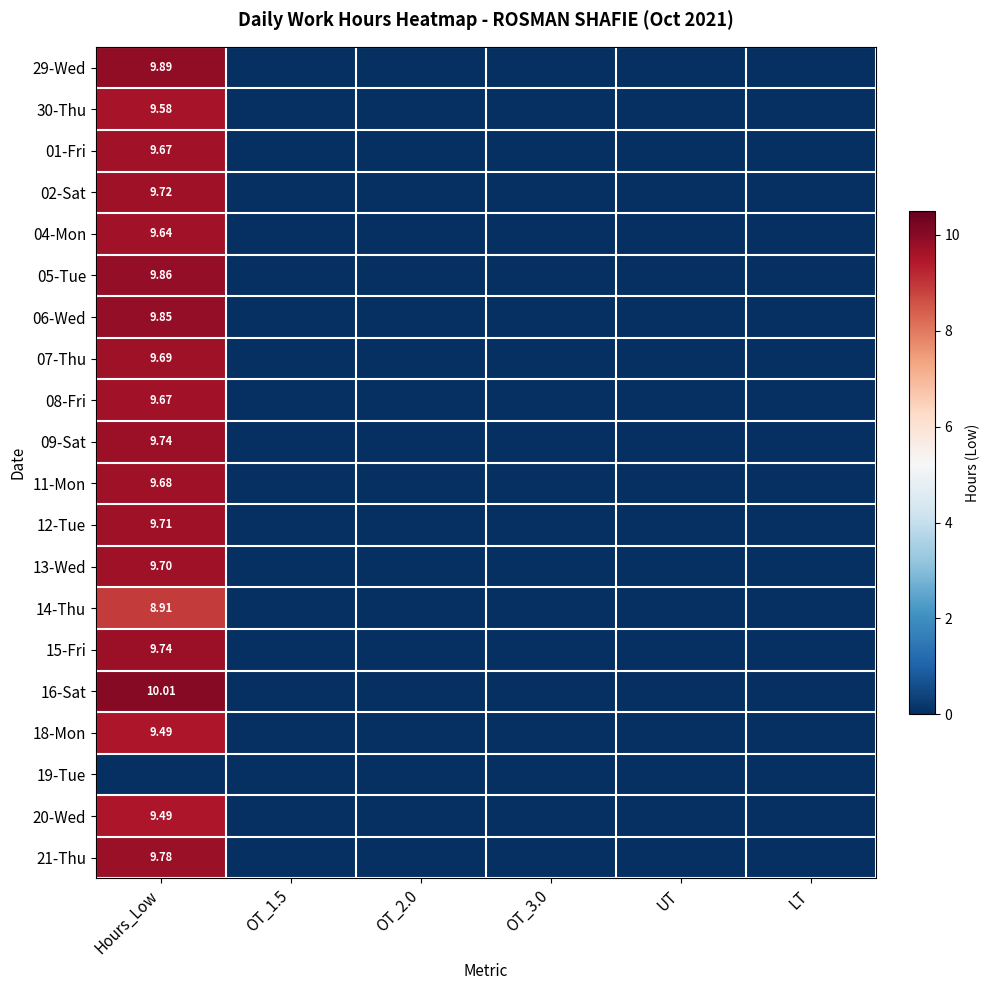

How many 08-Fri values are between 0 and 1?

5